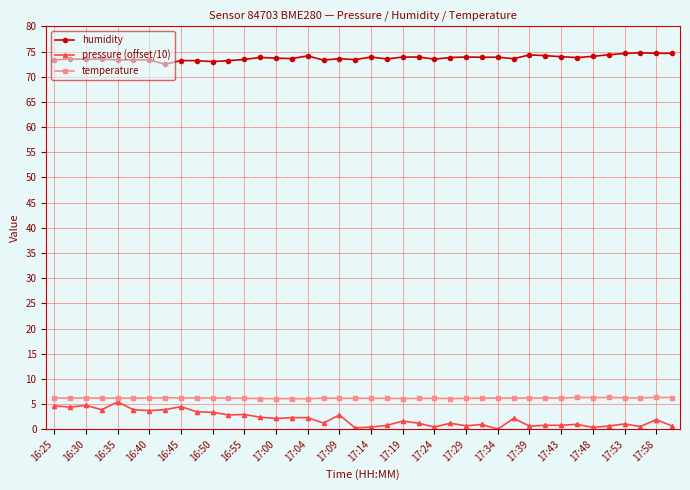

True or false: temperature and humidity cross at least once.

False